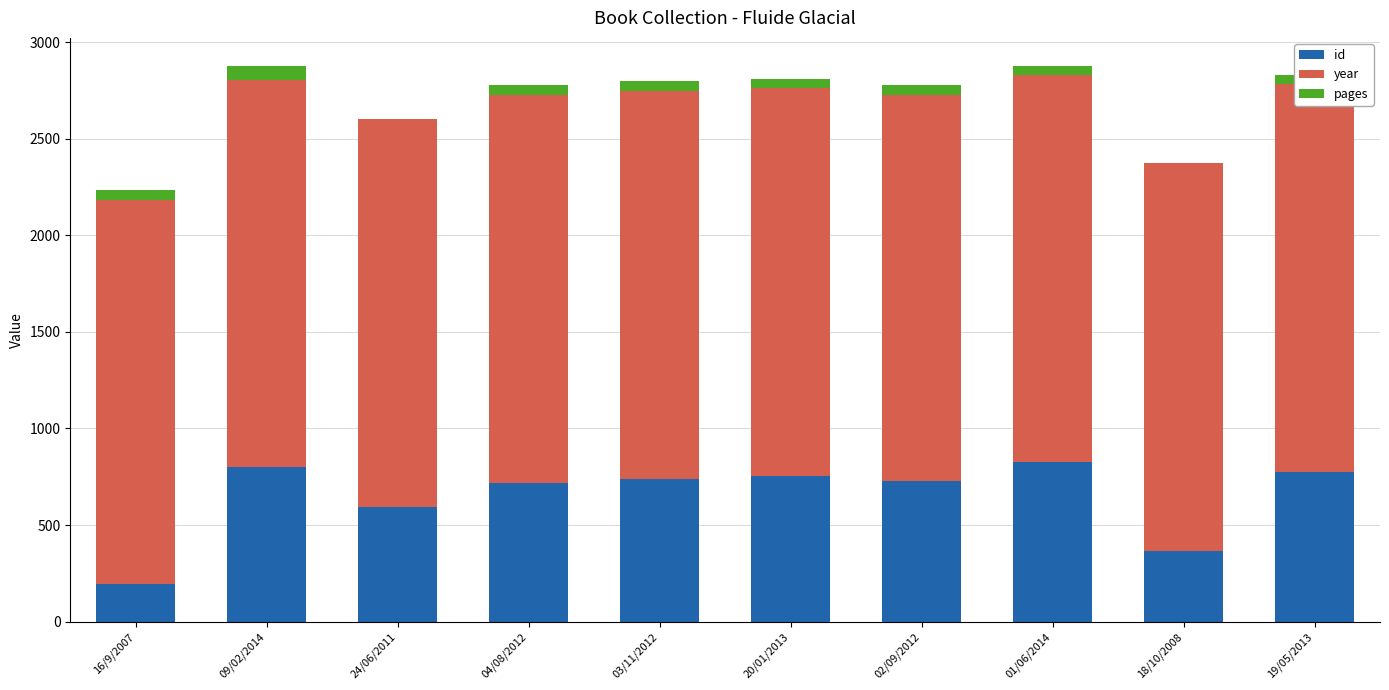

Rank the series by their maximum value, from highest to lowest.

year, id, pages